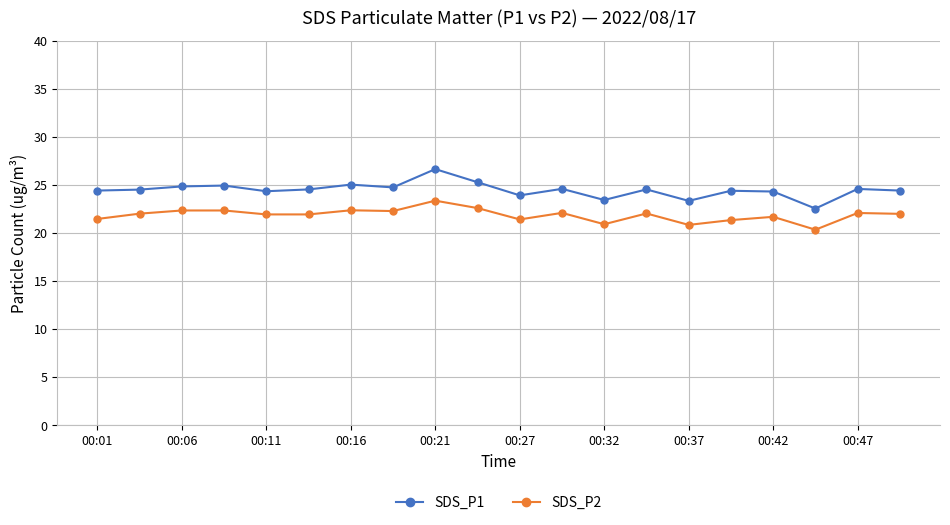

What is the sum of all SDS_P2 values?

437.1